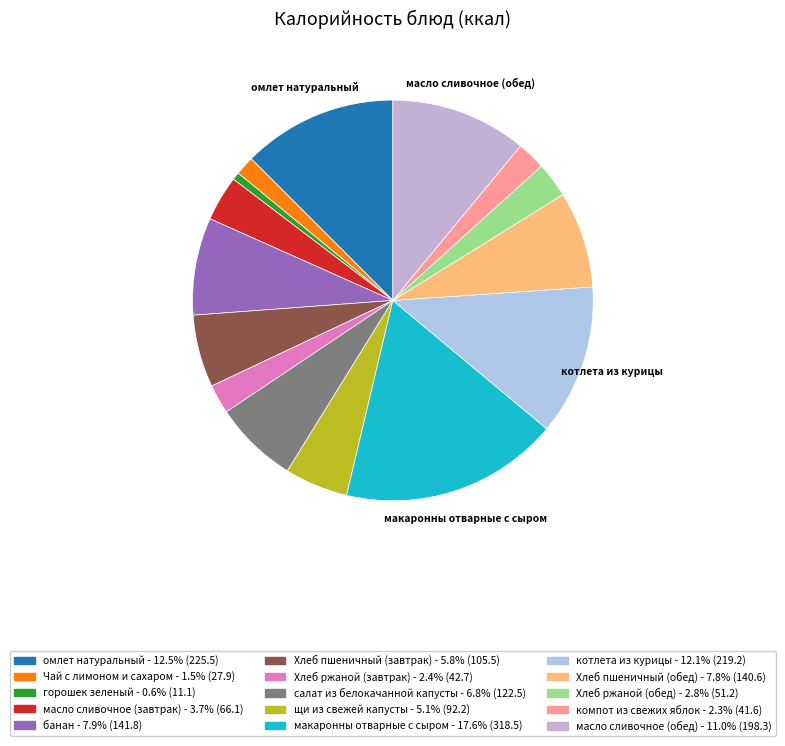

Which category has the smallest portion of the pie?

горошек зеленый